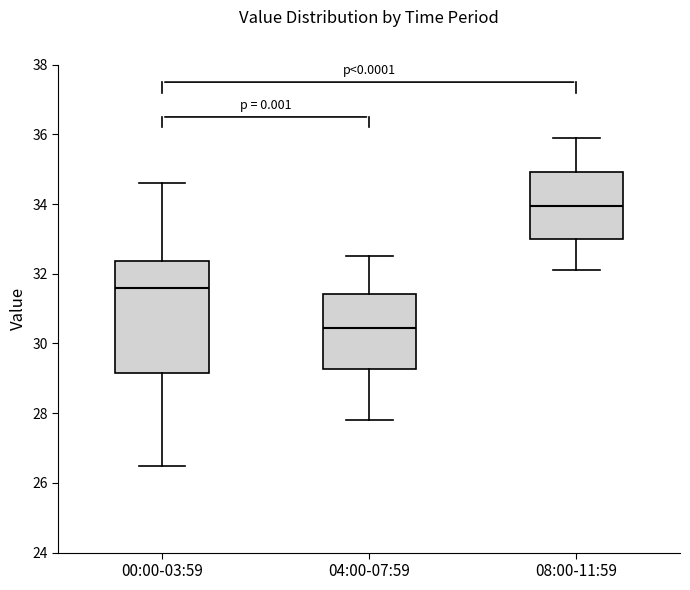

Reading left to right, transcribe this box plot: for each box, give where its median line is, the range the box spans, and where its two whiskers end, as read against the y-axis. The values are not printed on the chart, so give them approximately, as read against the axis.

00:00-03:59: median 31.6, box 29.2 to 32.4, whiskers 26.4 to 34.6
04:00-07:59: median 30.4, box 29.2 to 31.4, whiskers 27.8 to 32.6
08:00-11:59: median 34.0, box 33.0 to 35.0, whiskers 32.2 to 36.0